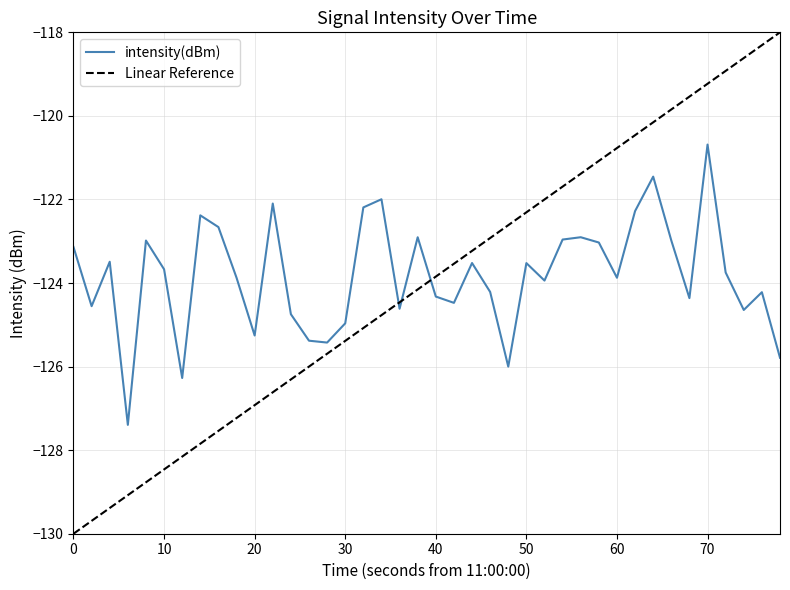

How many interior local valleys (lower than both neighbors) does the data have?

12